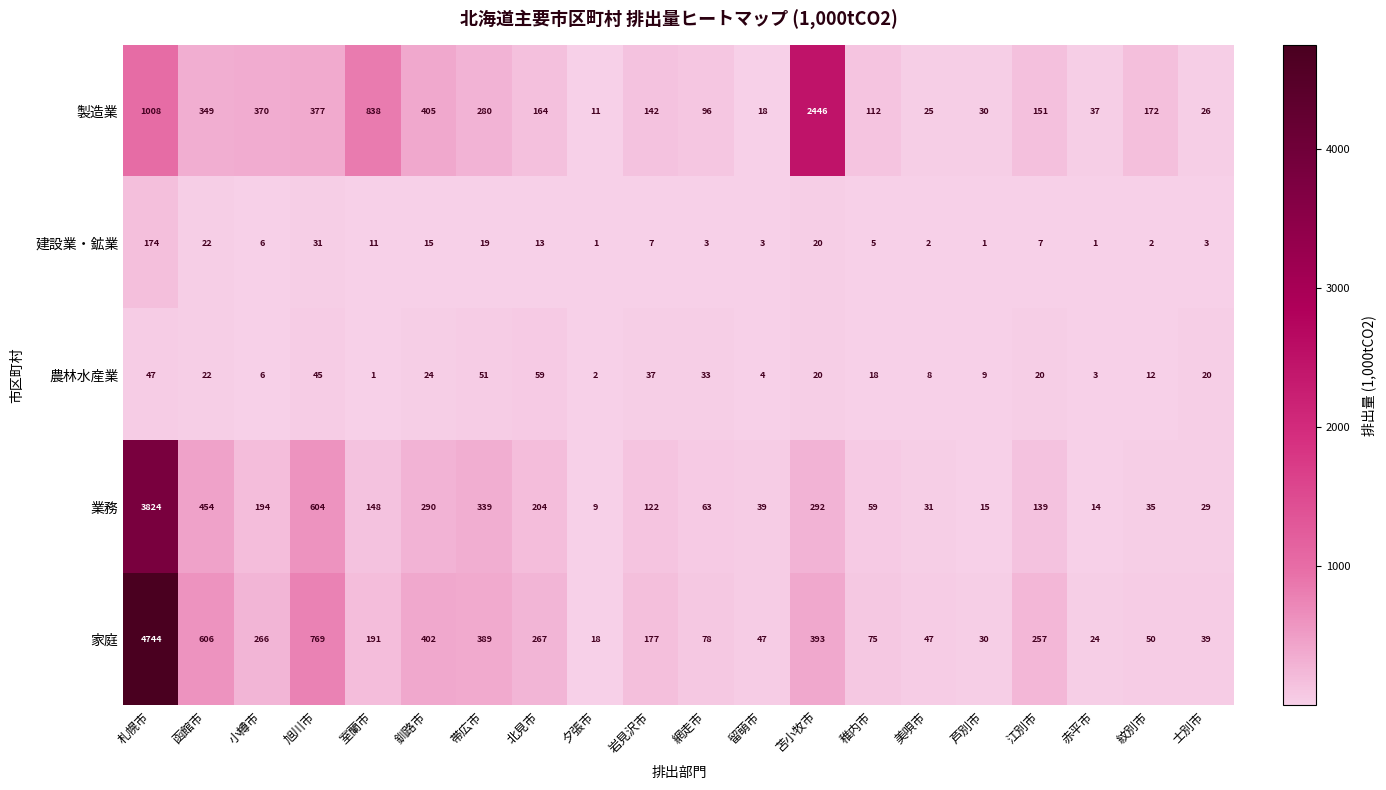

What is the spread (max minus min) of values at 江別市?

250